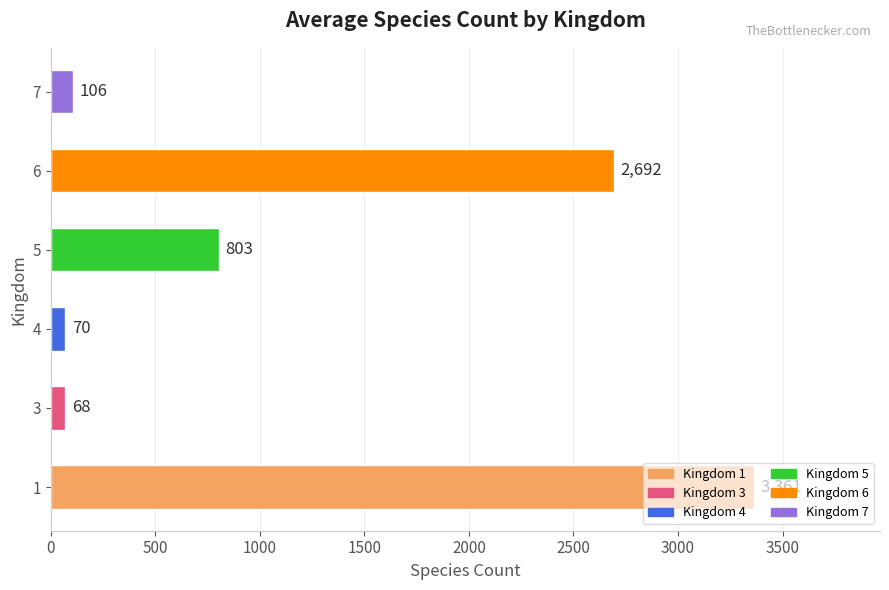

How many categories are shown in the chart?

6